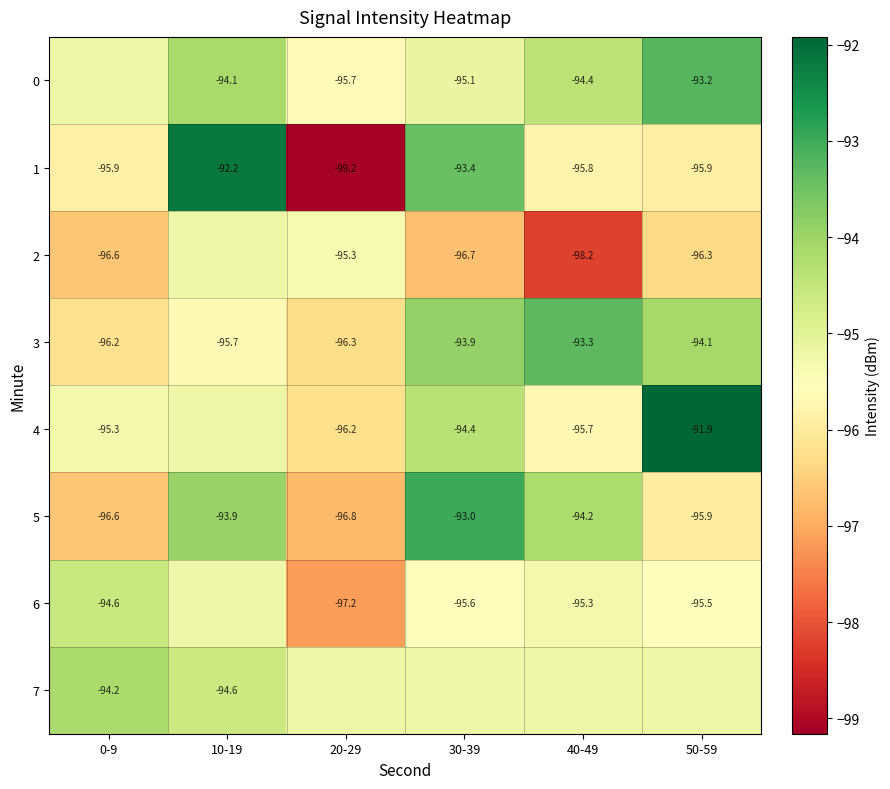

Where is 2 nearest to the value -96?

50-59